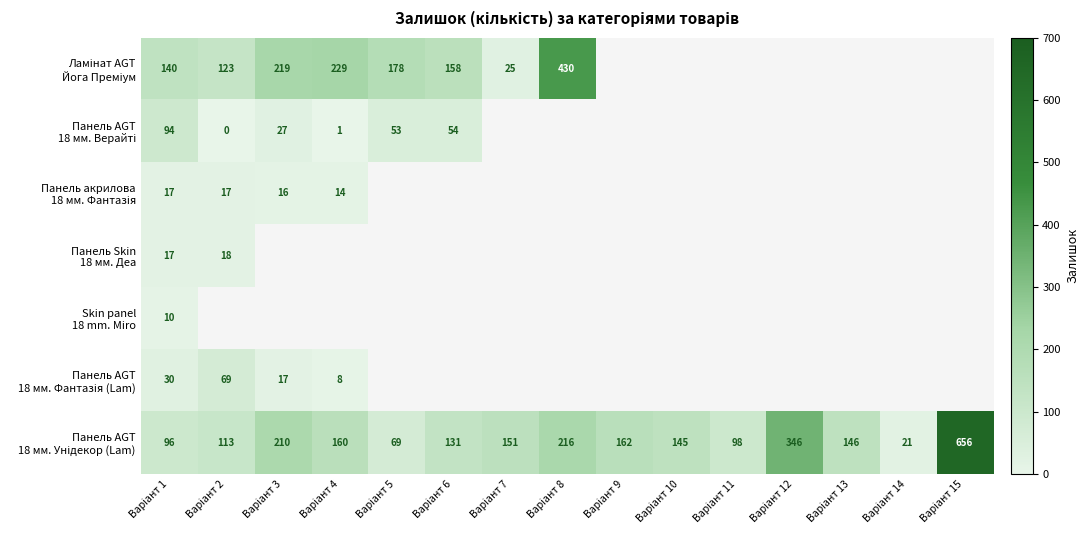

How many categories are shown in the chart?

15